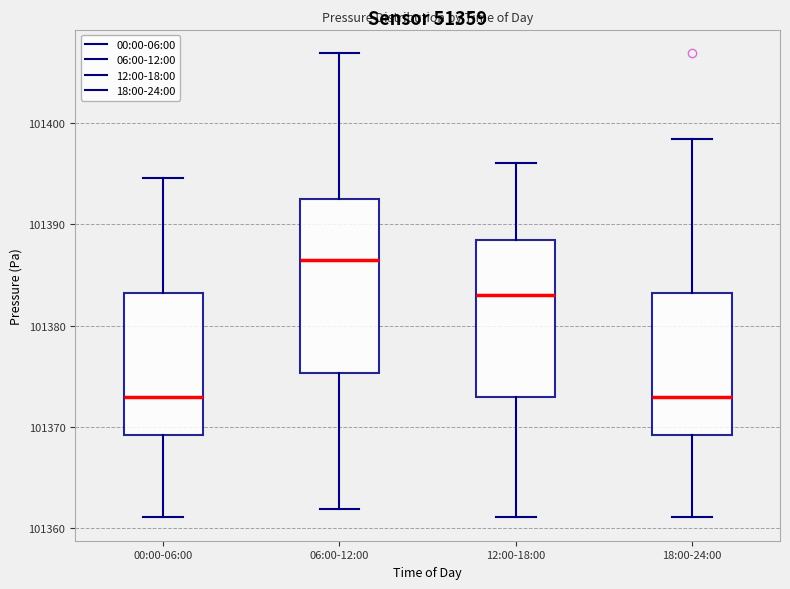

Where is the lower edge of the box for 00:00-06:00 on the y-axis? The values are not printed on the chart, so give them approximately, as read against the axis.

101369